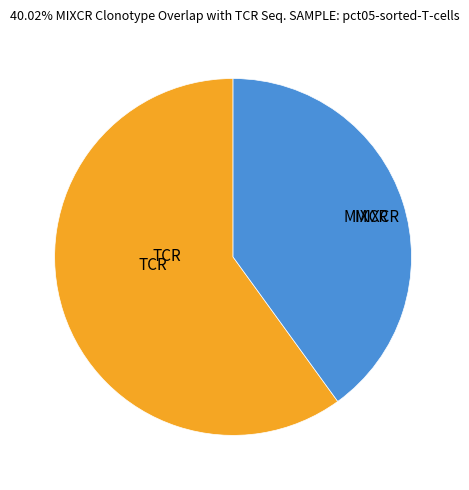

Does TCR represent more than half of the total?

Yes